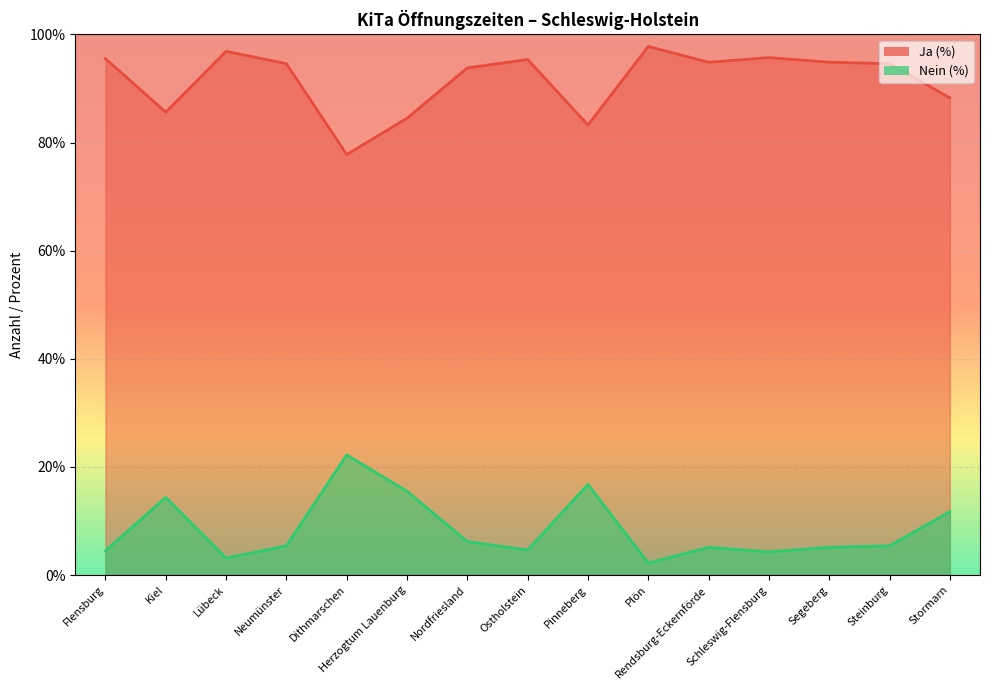

True or false: Ja (%) has a value of 62.5 at Ostholstein.

False